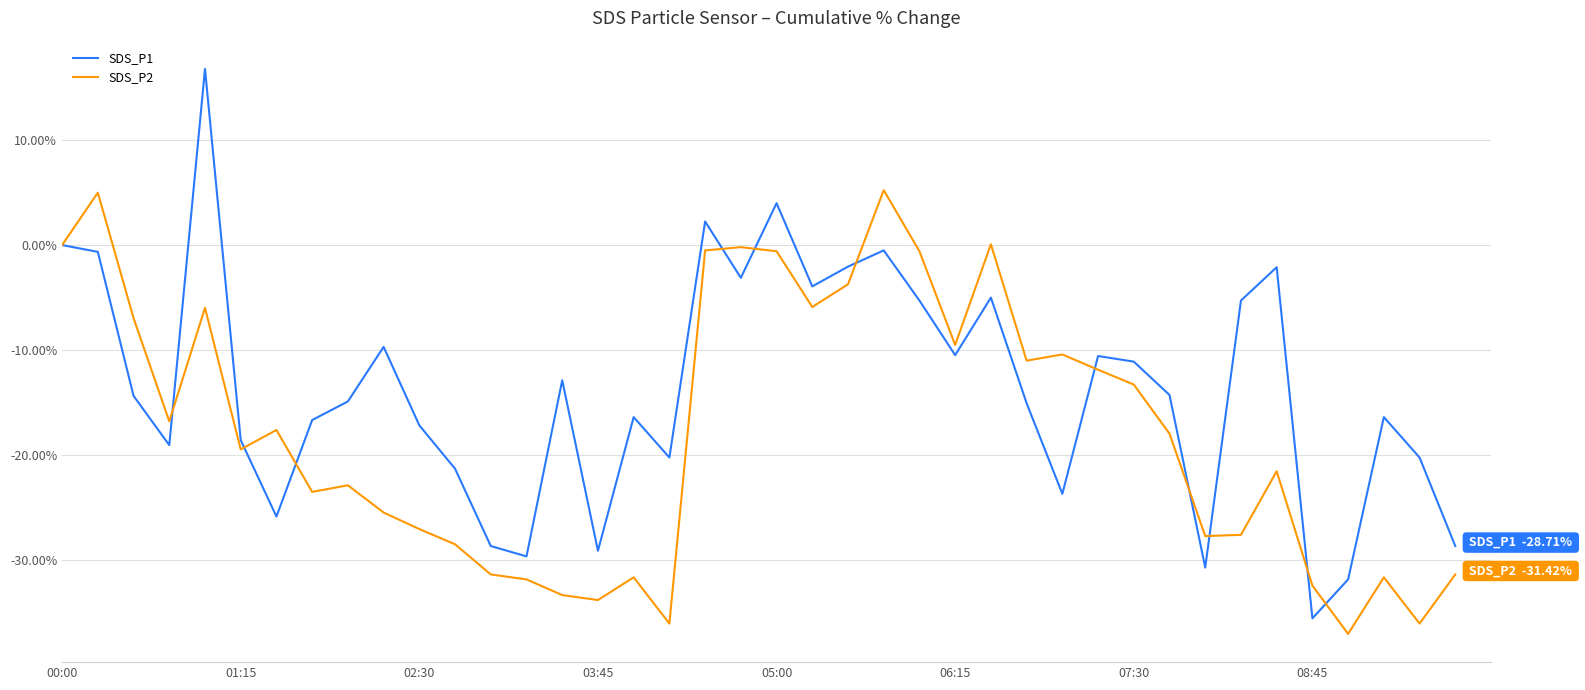

True or false: SDS_P1 has more than 1 interior local peaks.

True